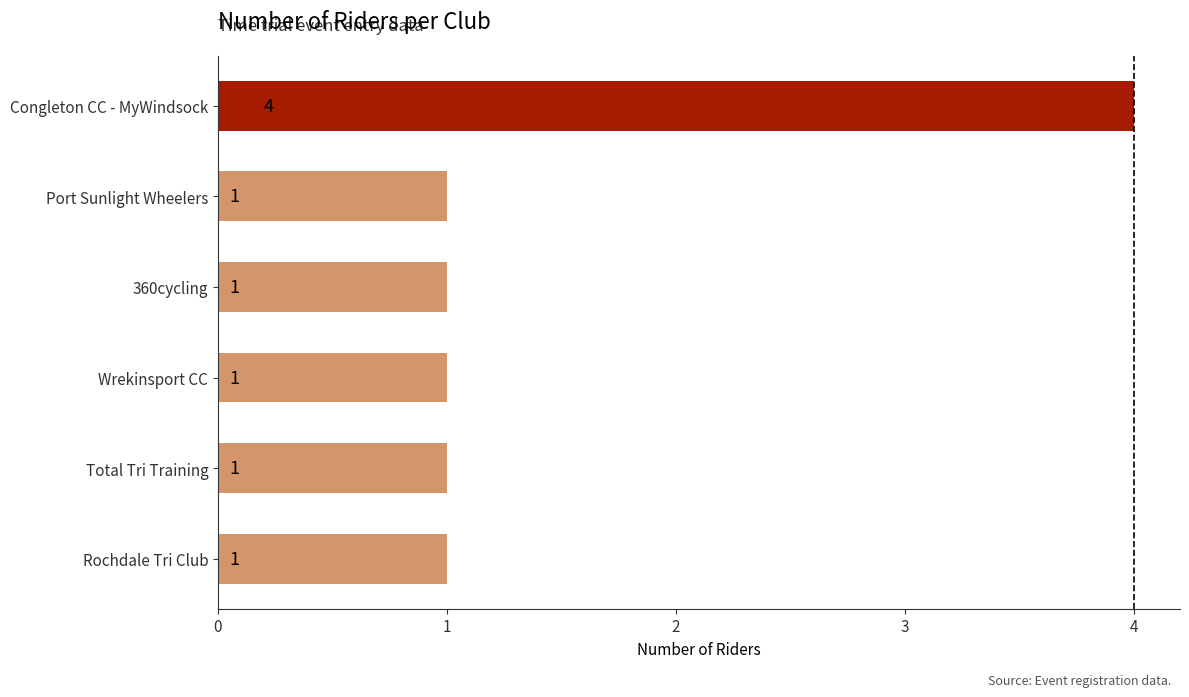

Reading bottom to top, transcribe all the data shown in this chart.

Rochdale Tri Club=1	Total Tri Training=1	Wrekinsport CC=1	360cycling=1	Port Sunlight Wheelers=1	Congleton CC - MyWindsock=4